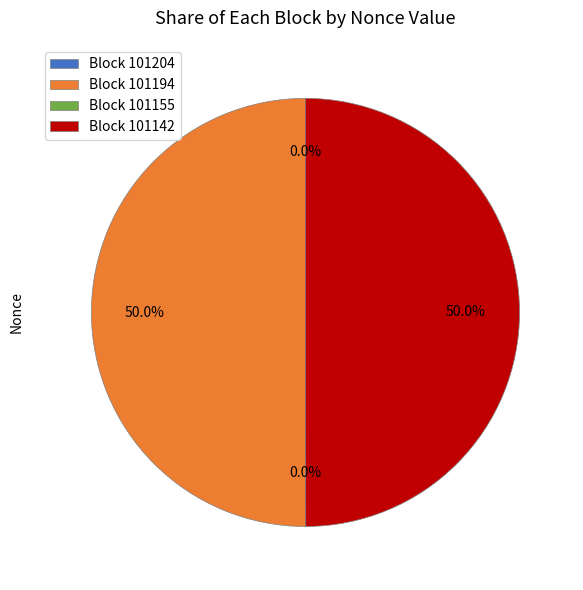

Which has a higher value, 101204 or 101194?

101194